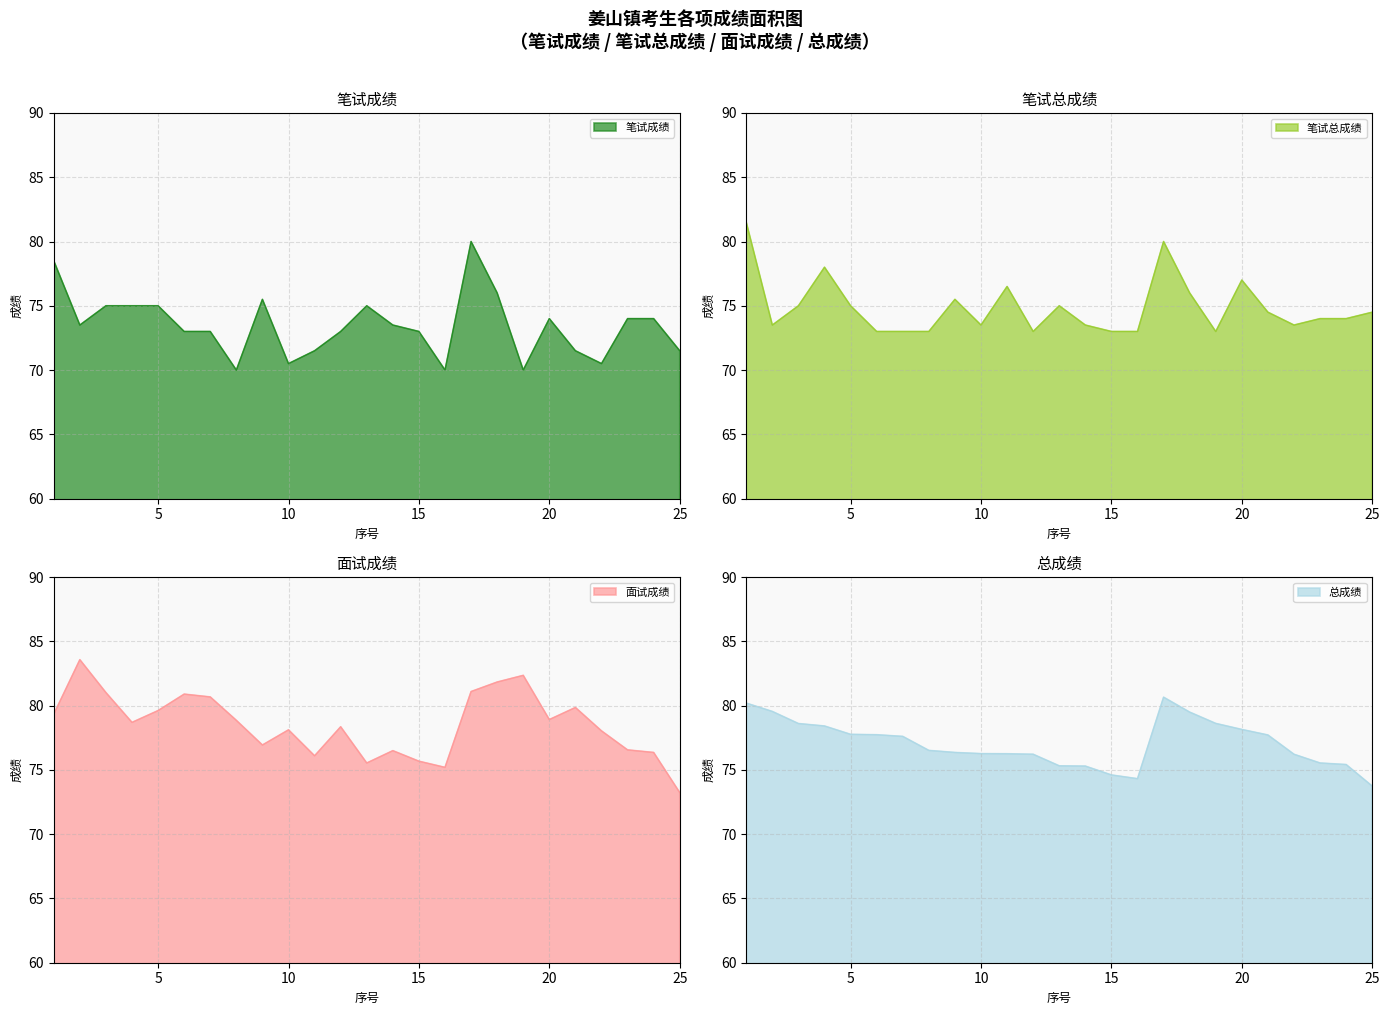

Is the value of 总成绩 at 19 greater than the value of 笔试成绩 at 8?

Yes